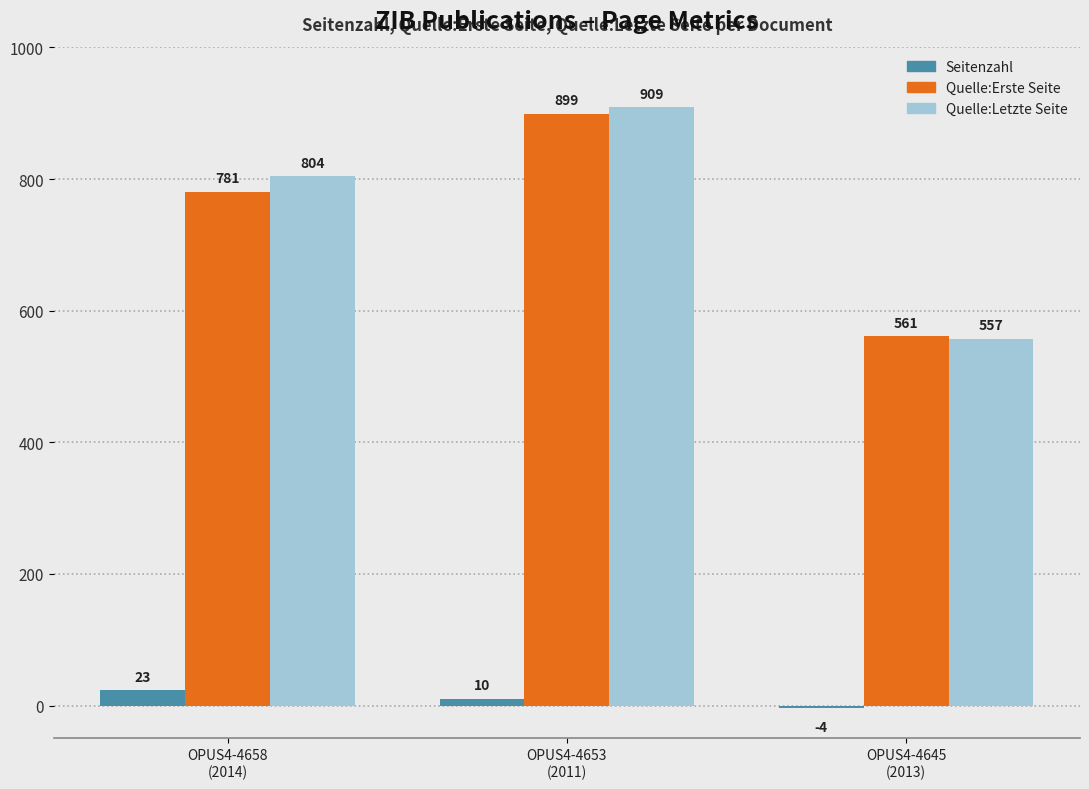

Reading left to right, extract all data points from this chart.

Seitenzahl: OPUS4-4658
(2014)=23	OPUS4-4653
(2011)=10	OPUS4-4645
(2013)=-4
Quelle:Erste Seite: OPUS4-4658
(2014)=781	OPUS4-4653
(2011)=899	OPUS4-4645
(2013)=561
Quelle:Letzte Seite: OPUS4-4658
(2014)=804	OPUS4-4653
(2011)=909	OPUS4-4645
(2013)=557